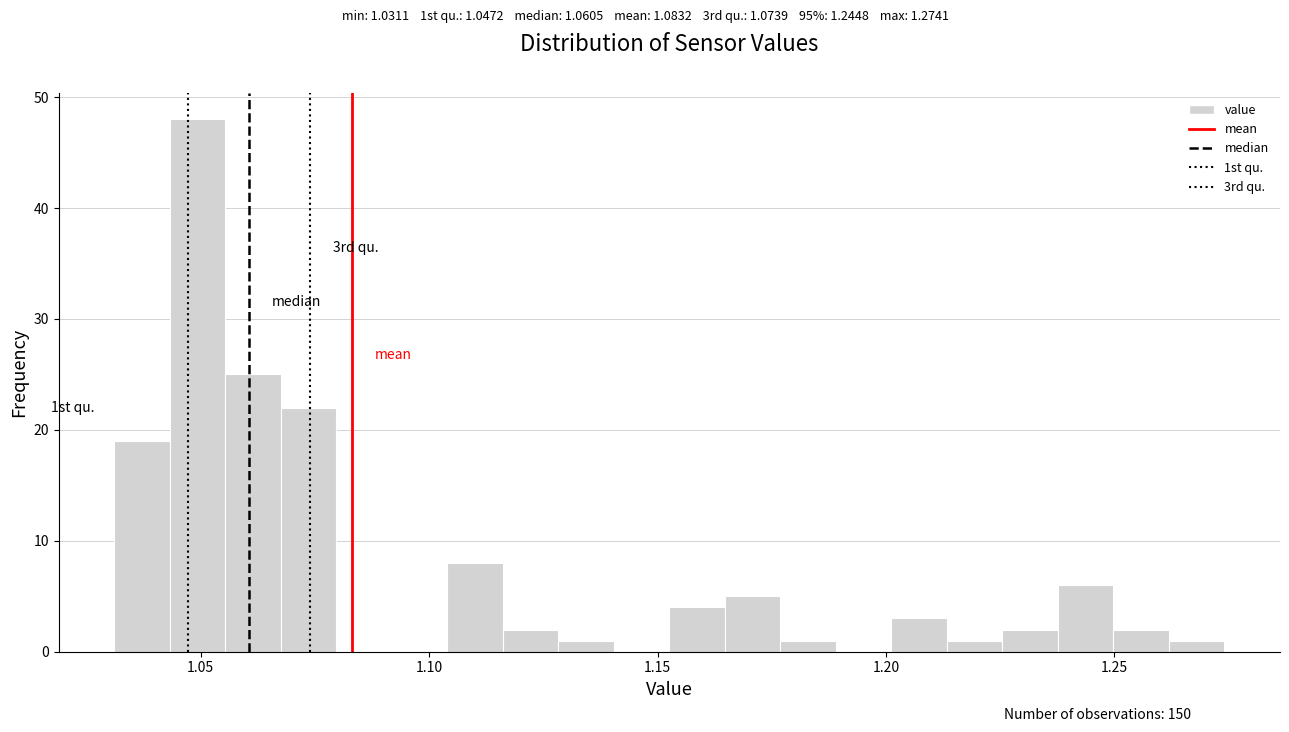

Around what value on the x-axis is the tallest bar? Give the approximate position of its centre, as read against the axis.

1.050